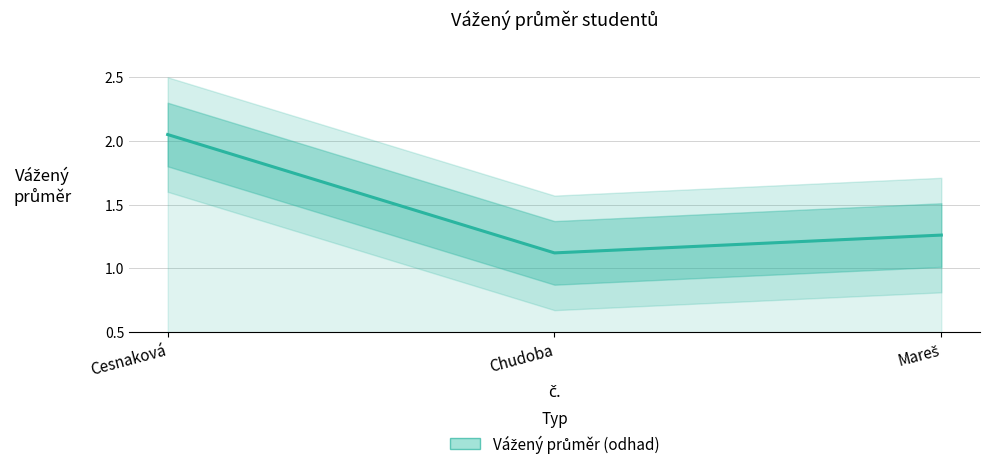

True or false: the data shows 1.3 at Mareš.

True